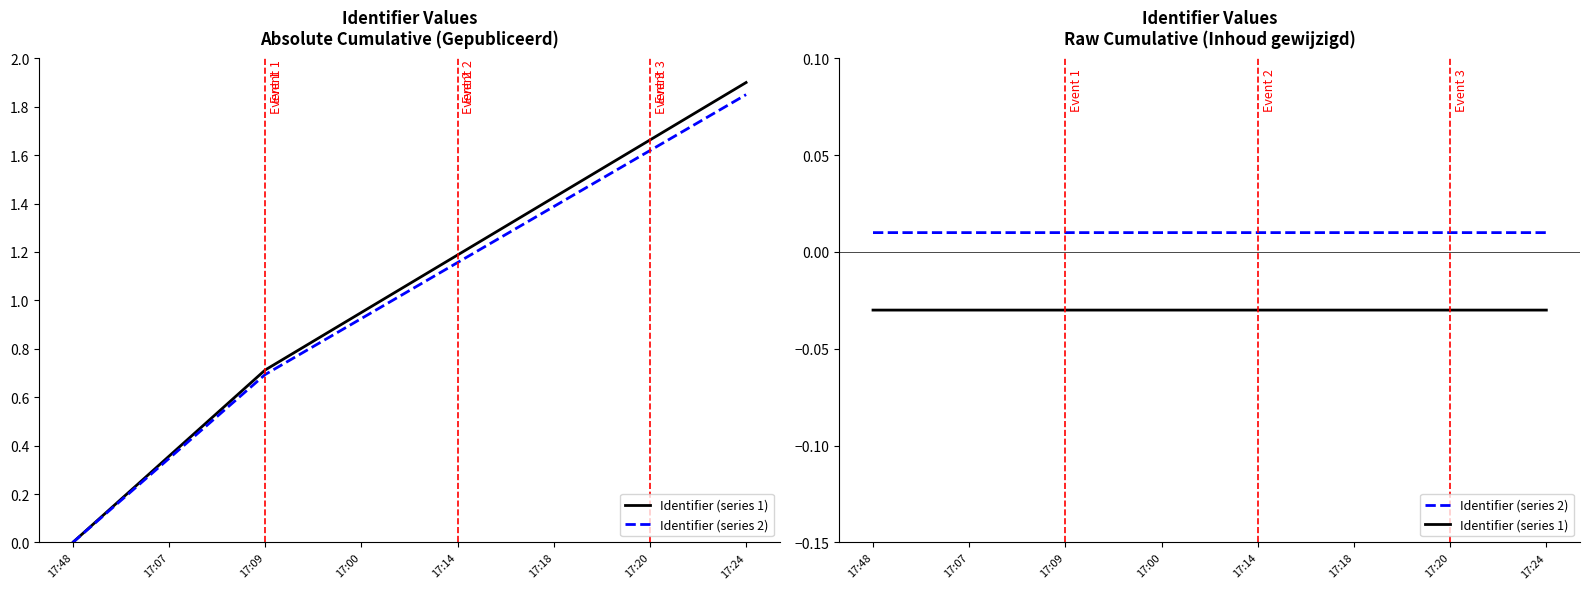

True or false: Identifier (series 1) and Identifier (series 2) cross at least once.

False